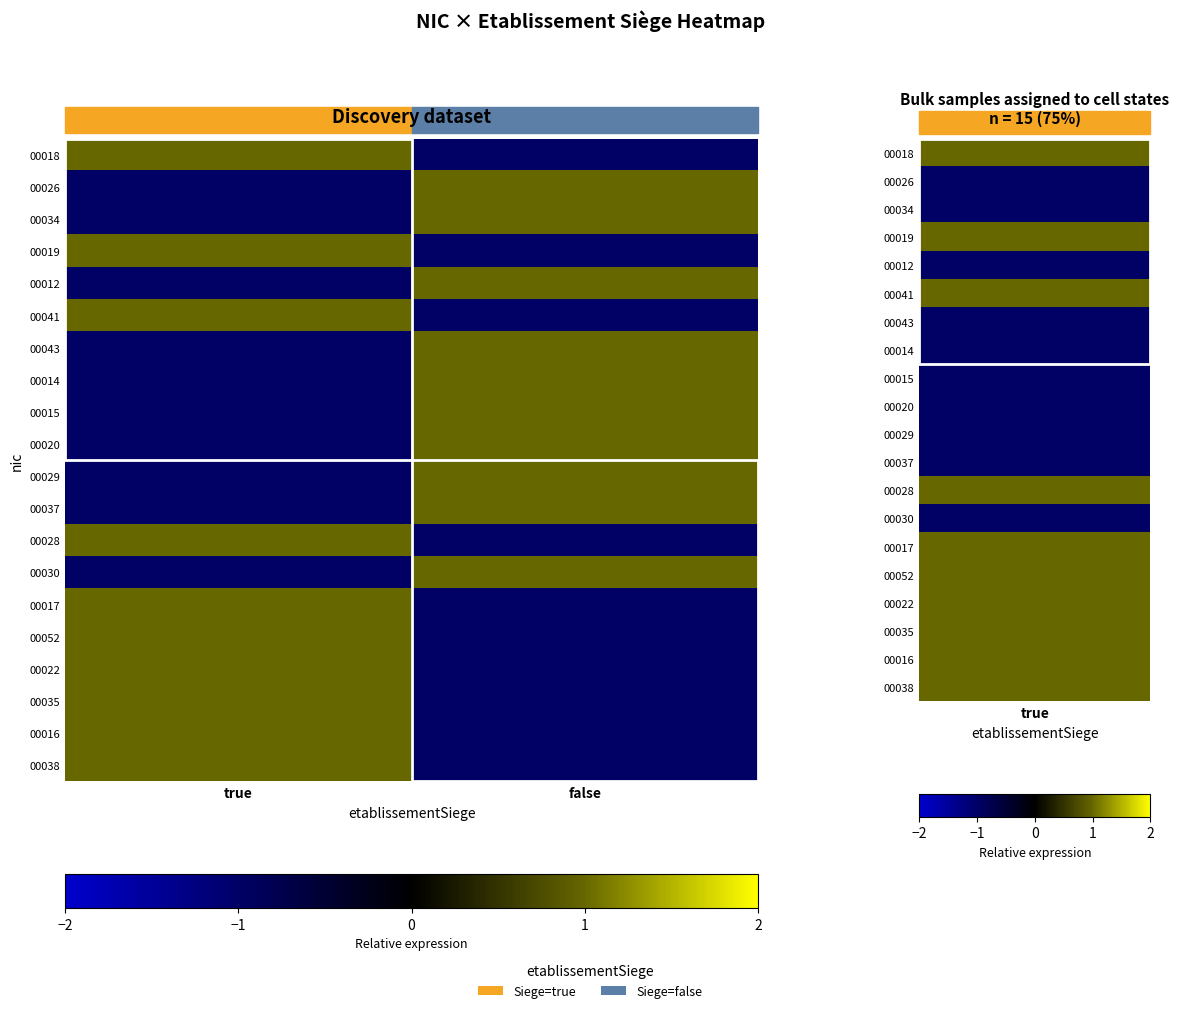

Rank the series at false from highest to lowest value.

00026, 00034, 00012, 00043, 00014, 00015, 00020, 00029, 00037, 00030, 00018, 00019, 00041, 00028, 00017, 00052, 00022, 00035, 00016, 00038